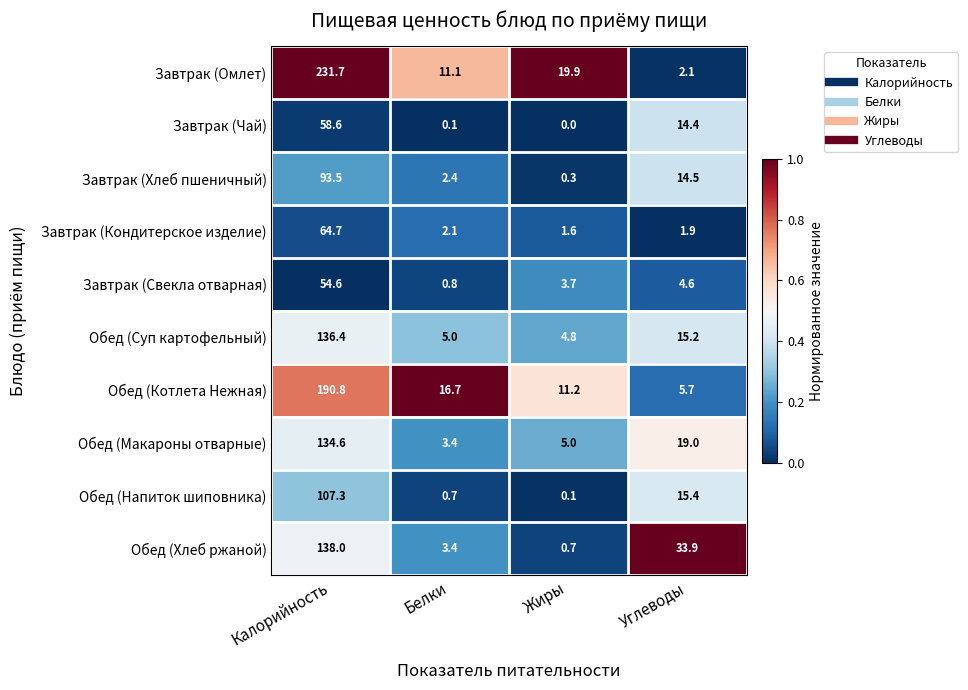

Is it true that Завтрак (Кондитерское изделие) equals 64.7 at Калорийность?

True